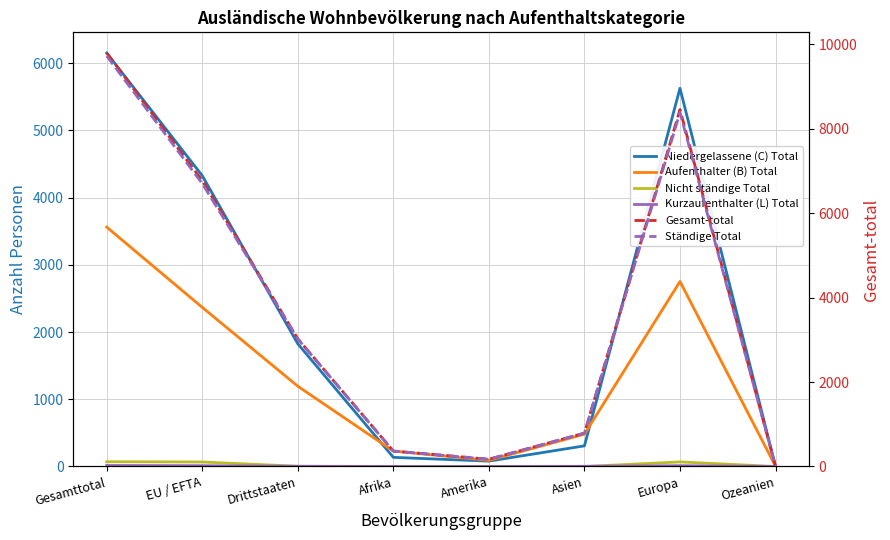

What is the value of the Kurzaufenthalter (L) Total point at the 3rd from the left?

3